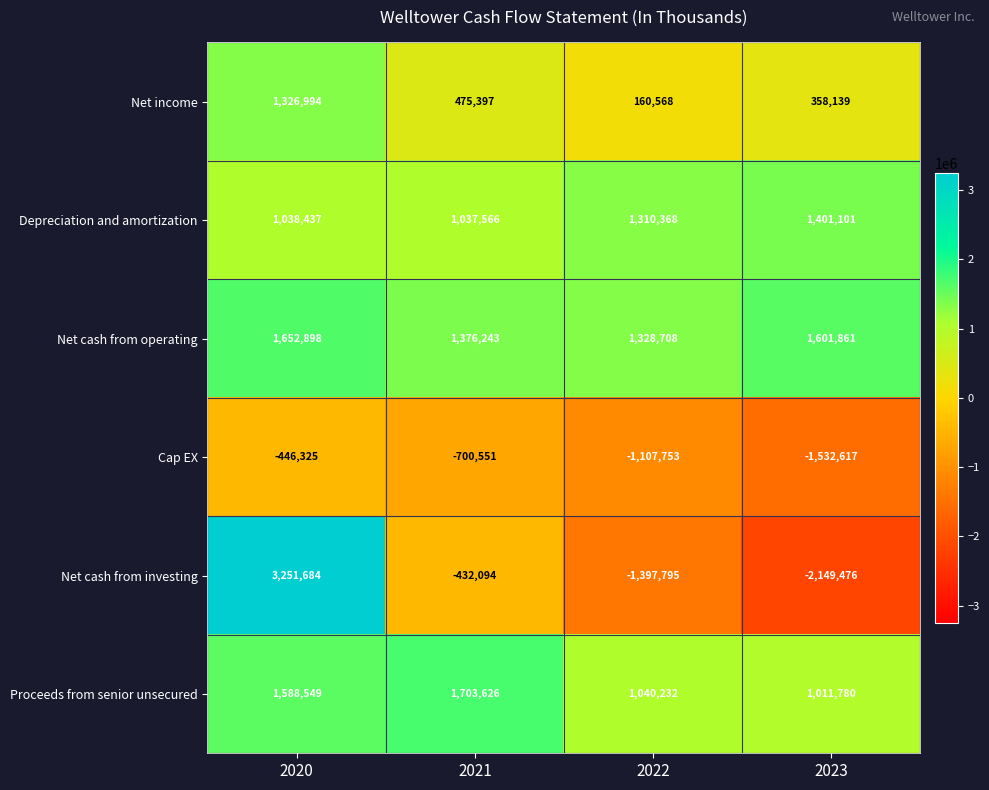

What is the difference between the highest and lowest values at 2022?

2726503